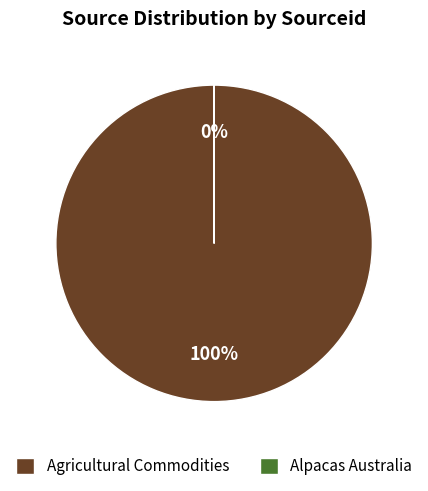

To the nearest percent, what is the difference between the Agricultural Commodities and Alpacas Australia slice percentages?

100%